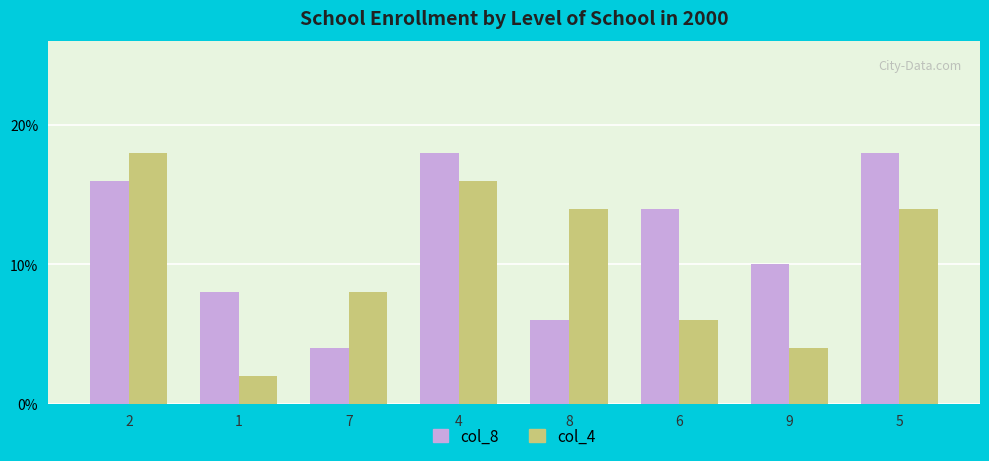

Reading left to right, extract all data points from this chart.

col_8: 8	4	2	9	3	7	5	9
col_4: 9	1	4	8	7	3	2	7